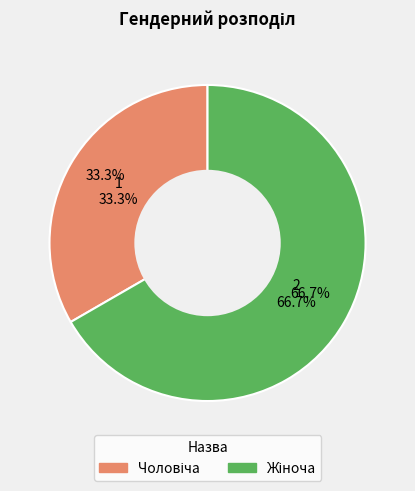

What is the change in value from Чоловіча to Жіноча?

+1